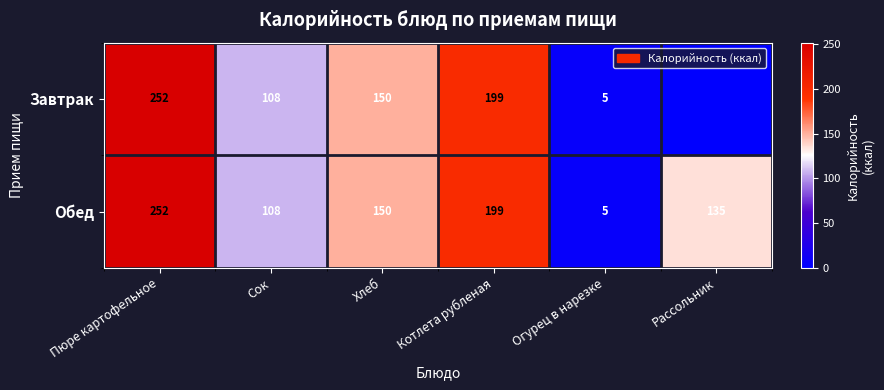

What is the sum of the Завтрак values at Котлета рубленая and Огурец в нарезке?

204